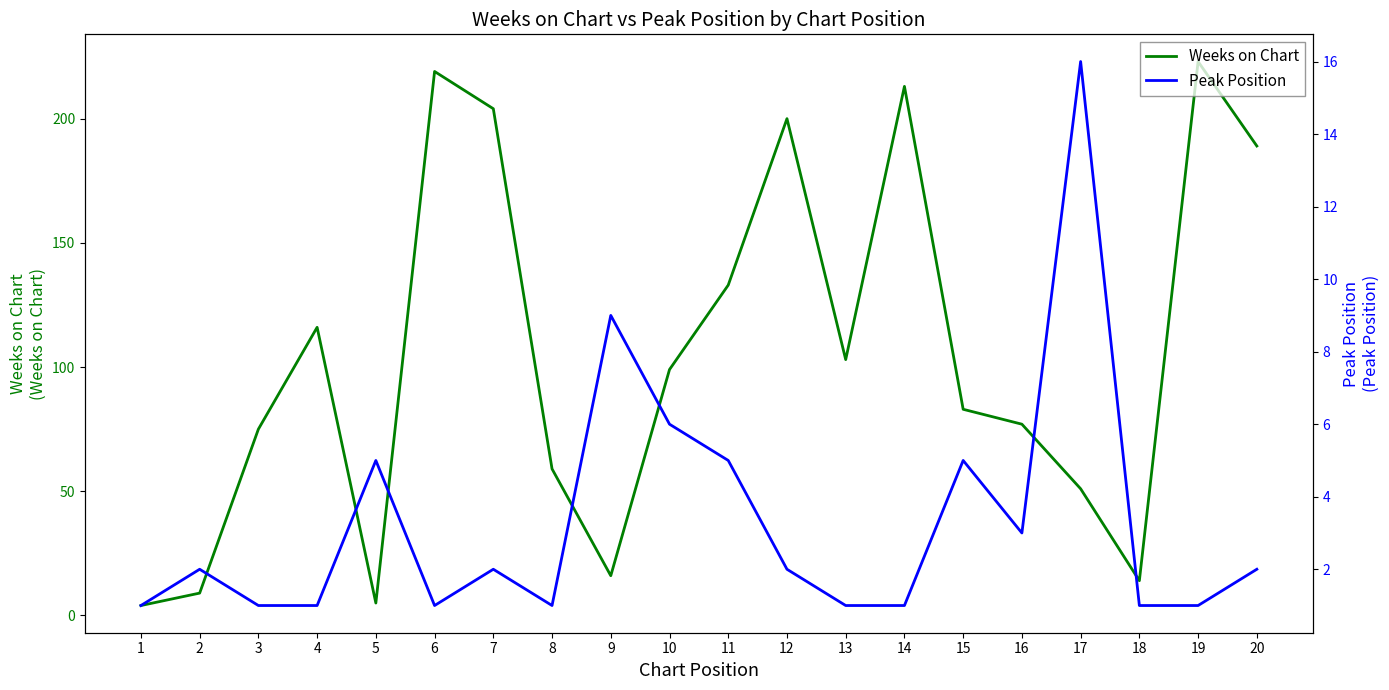

At how many categories does at least one series exceed 190?

5